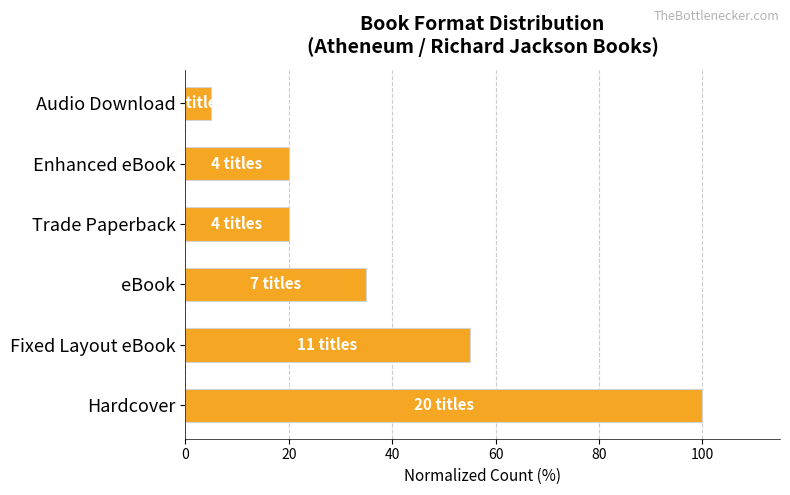

Are the bars horizontal?

Yes